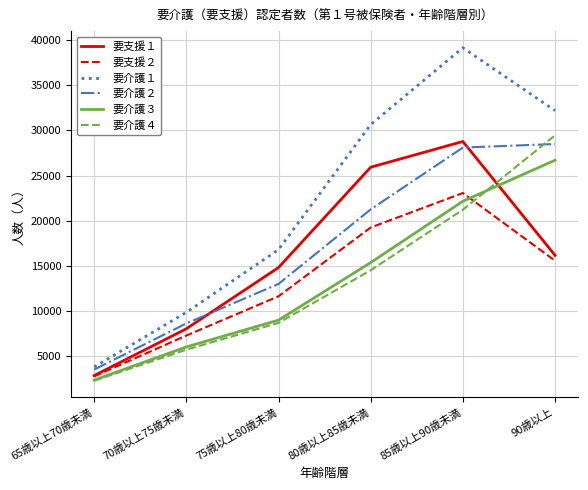

Which category has the lowest value in the 要支援１ series?

65歳以上70歳未満